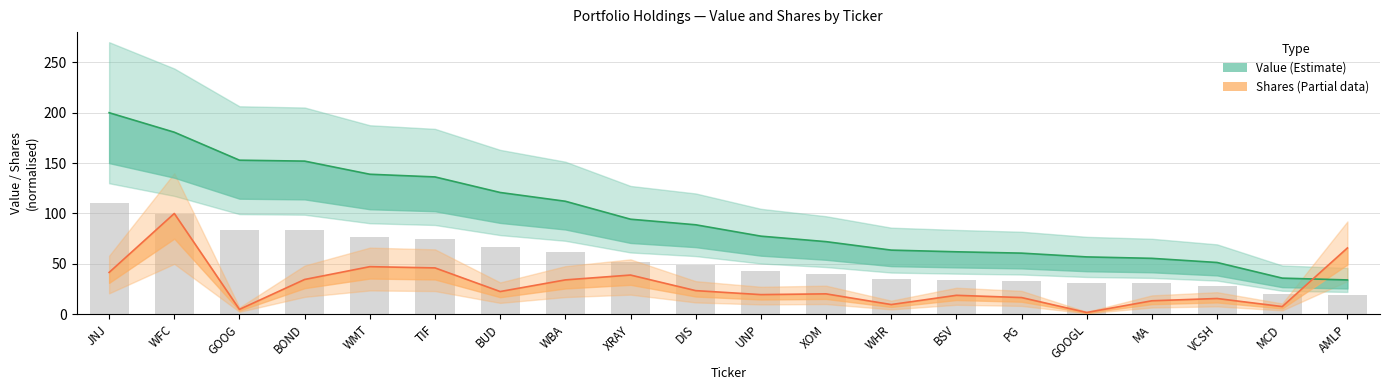

Between JNJ and BOND, which series saw the biggest shift?

Value (Estimate)